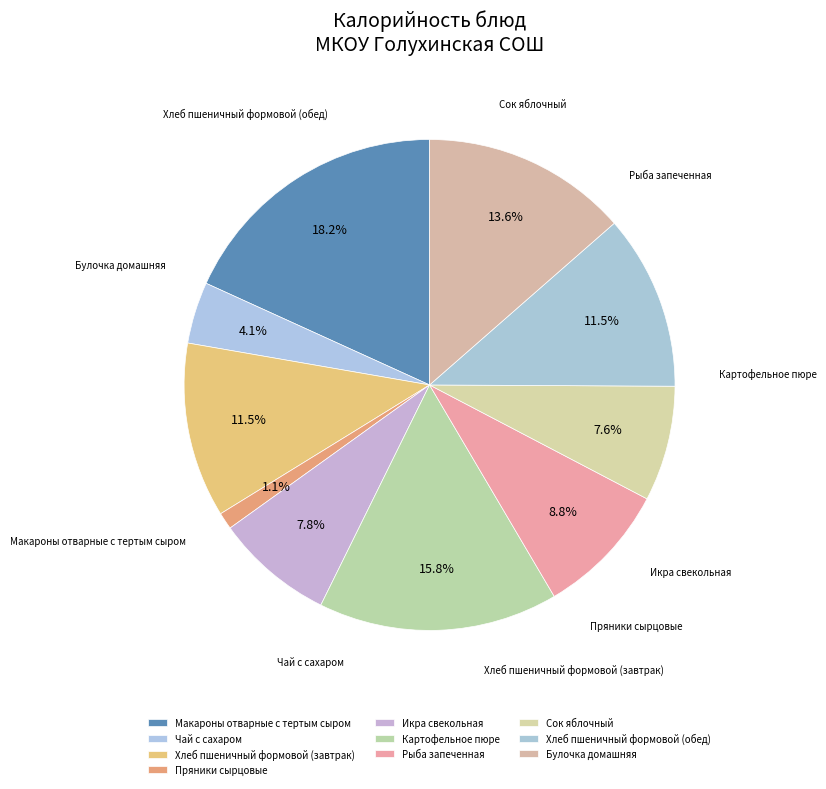

What percentage is the Хлеб пшеничный формовой (обед) slice, to the nearest percent?

12%